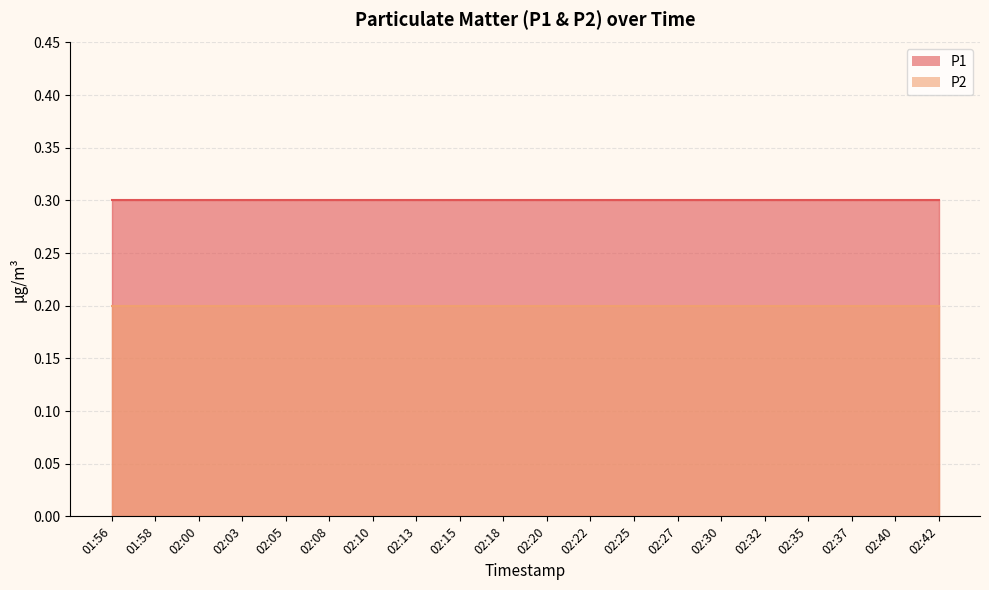

Which series has the largest range (max minus min)?

P1